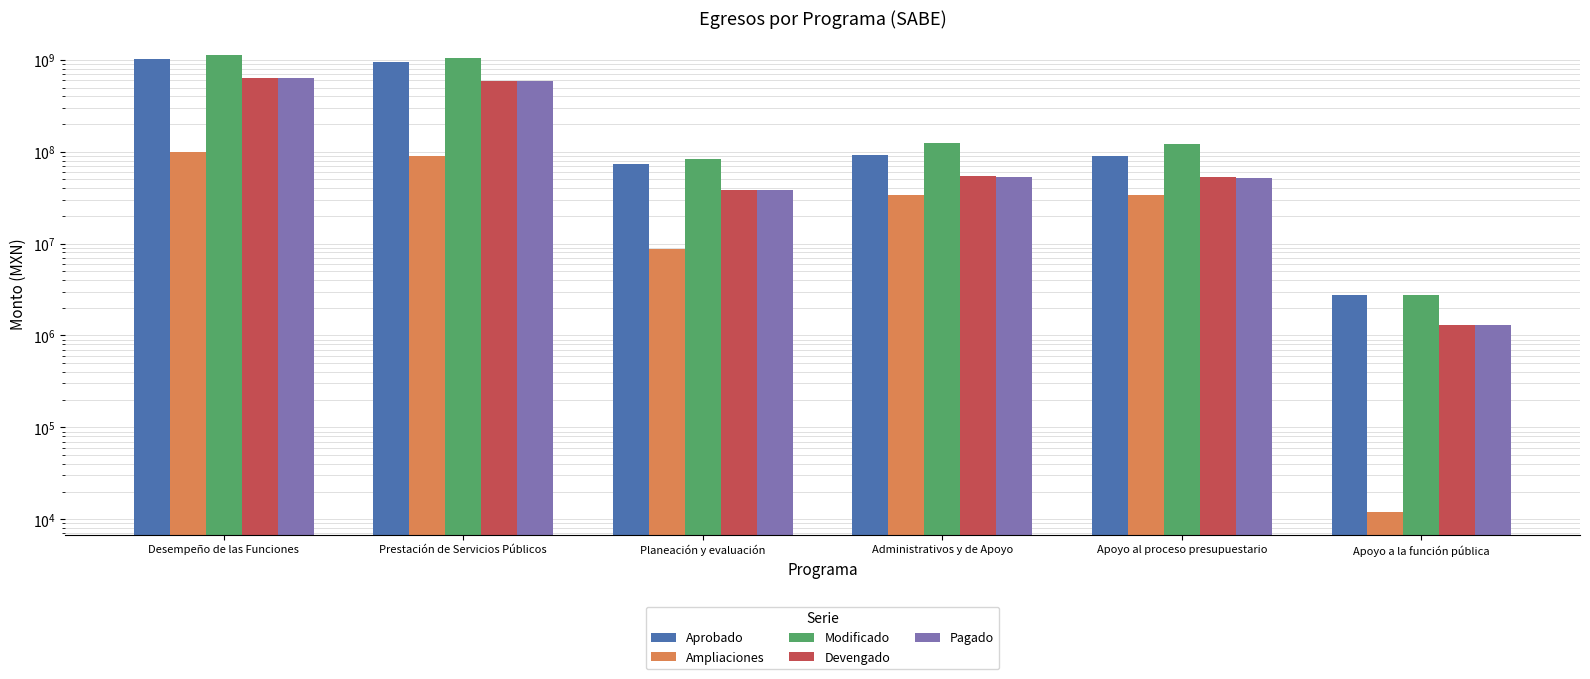

Is the value of Modificado at Prestación de Servicios Públicos greater than the value of Devengado at Apoyo al proceso presupuestario?

Yes